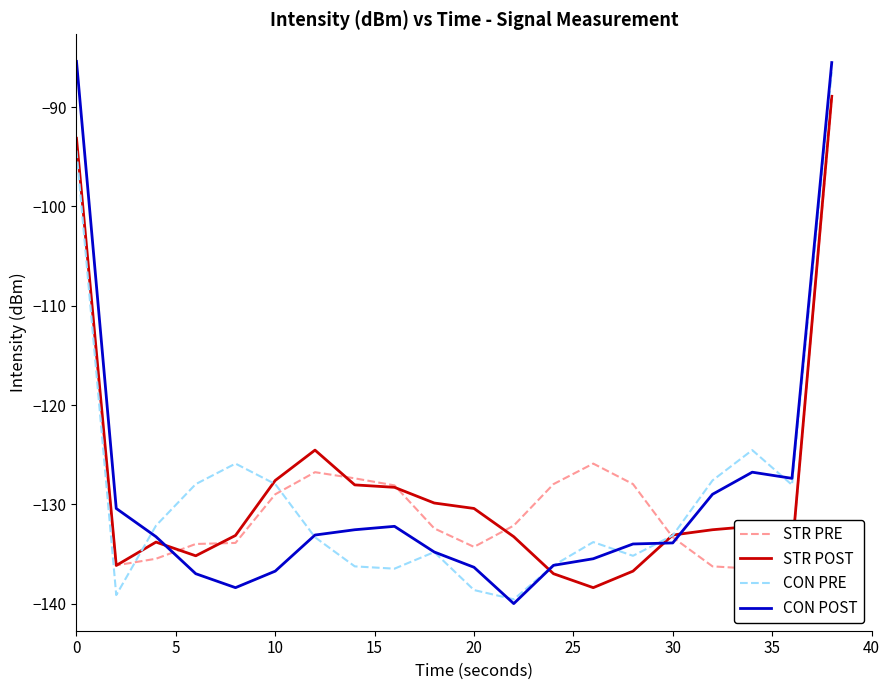

What is the highest value of the STR POST series?

-88.9